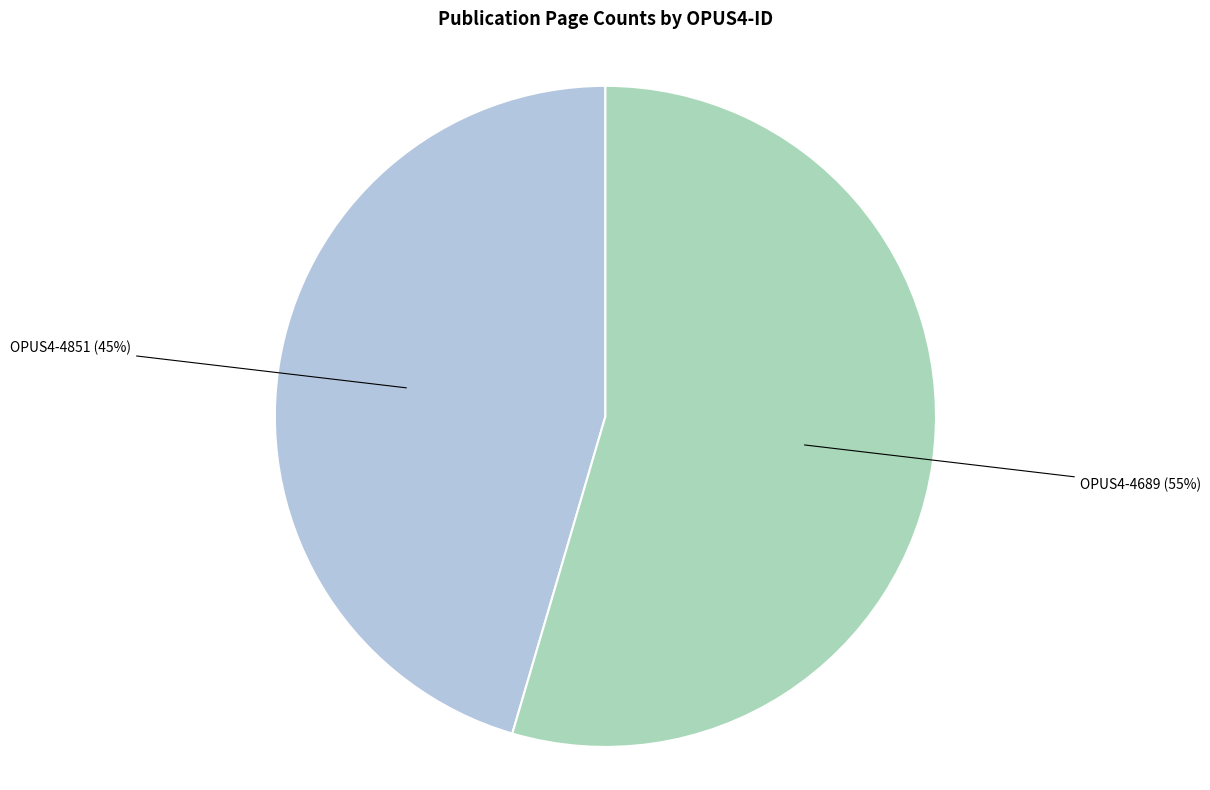

To the nearest percent, what is the combined percentage of OPUS4-4689 and OPUS4-4851?

100%